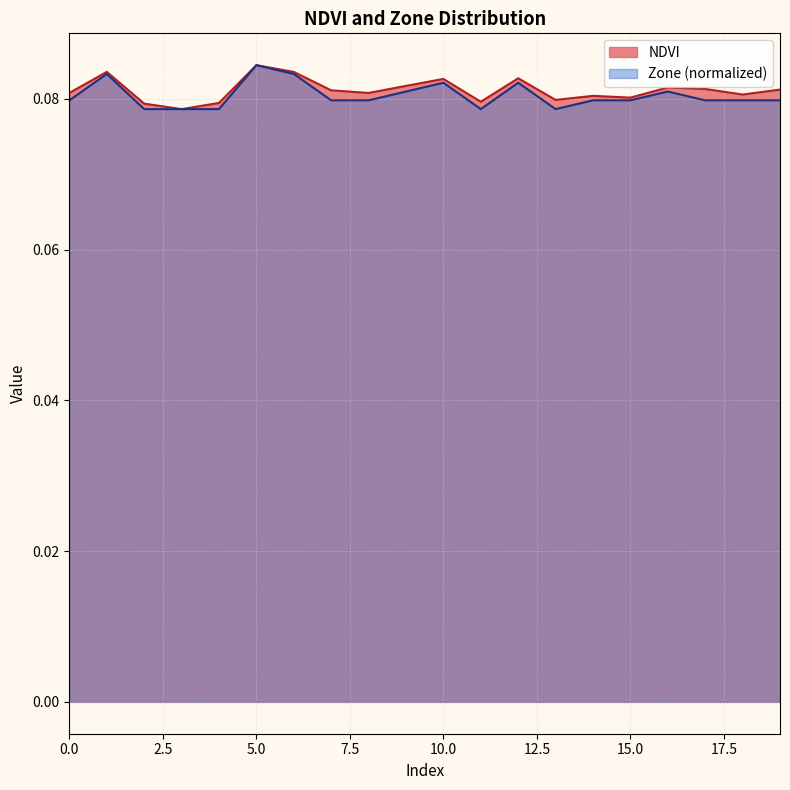

True or false: Zone and NDVI cross at least once.

False